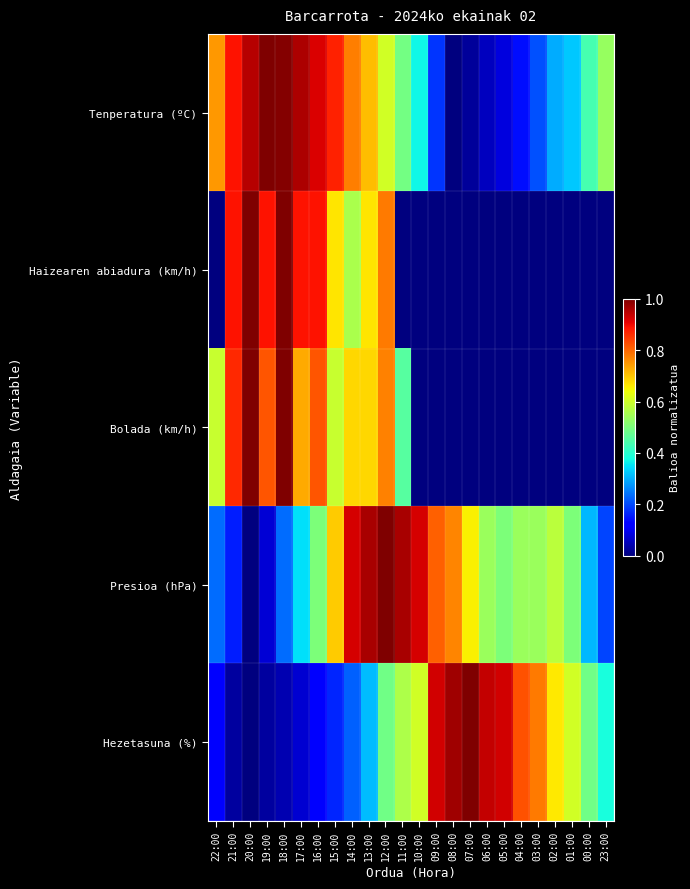

At how many categories does at least one series exceed 0?

24